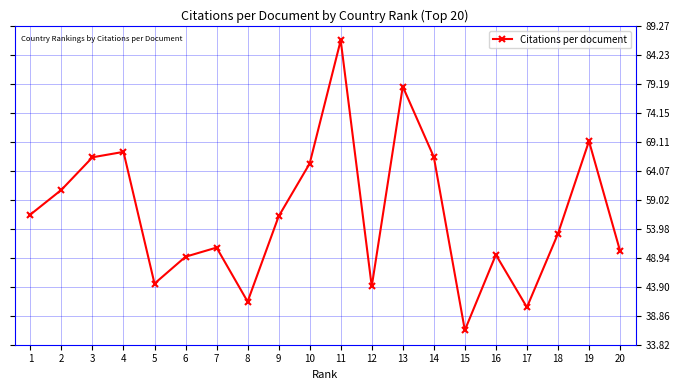

What is the difference between the values at 17 and 1?

16.1